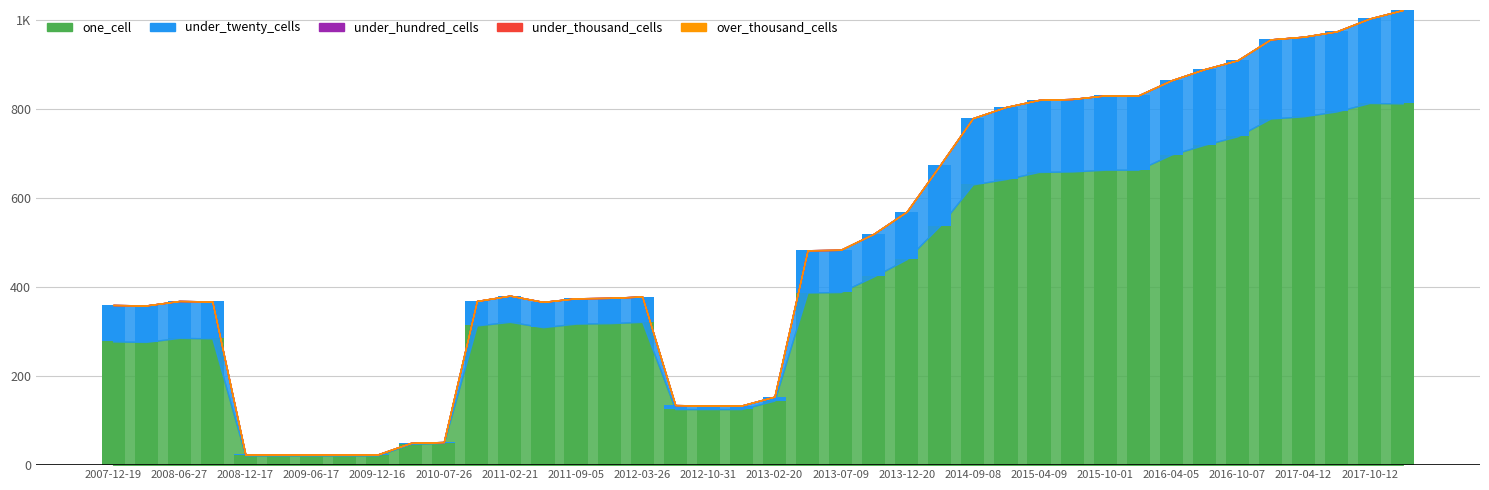

Which series has the widest spread of values?

one_cell